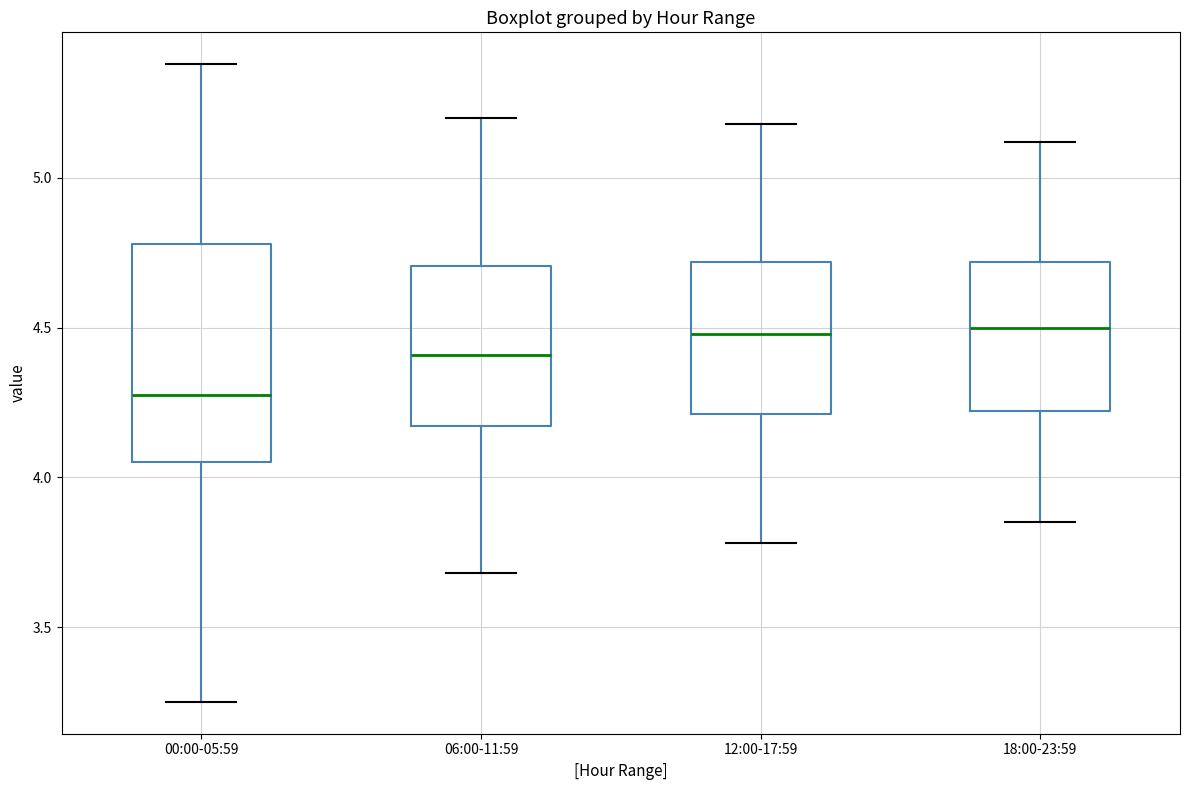

Reading left to right, read every box against the y-axis: the position of its median line, the range the box covers, and the ends of its whiskers. The values are not printed on the chart, so give them approximately, as read against the axis.

00:00-05:59: median 4.30, box 4.05 to 4.80, whiskers 3.25 to 5.40
06:00-11:59: median 4.40, box 4.15 to 4.70, whiskers 3.70 to 5.20
12:00-17:59: median 4.50, box 4.20 to 4.70, whiskers 3.80 to 5.20
18:00-23:59: median 4.50, box 4.20 to 4.70, whiskers 3.85 to 5.10